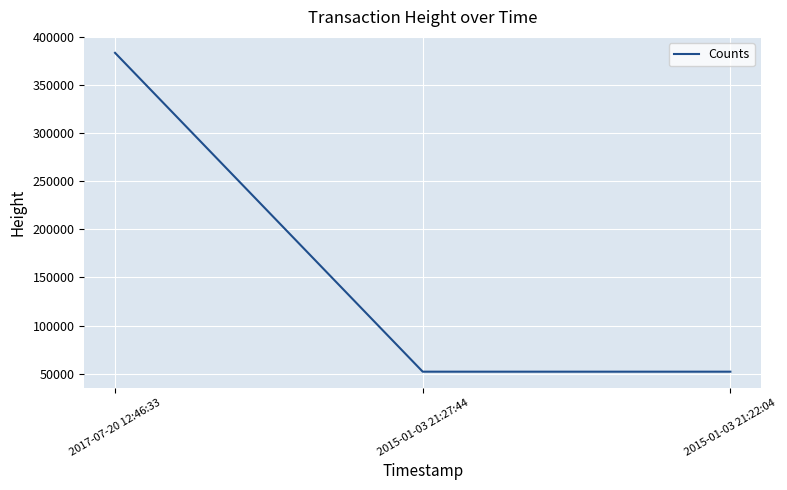

Which label corresponds to the largest value in the chart?

2017-07-20 12:46:33